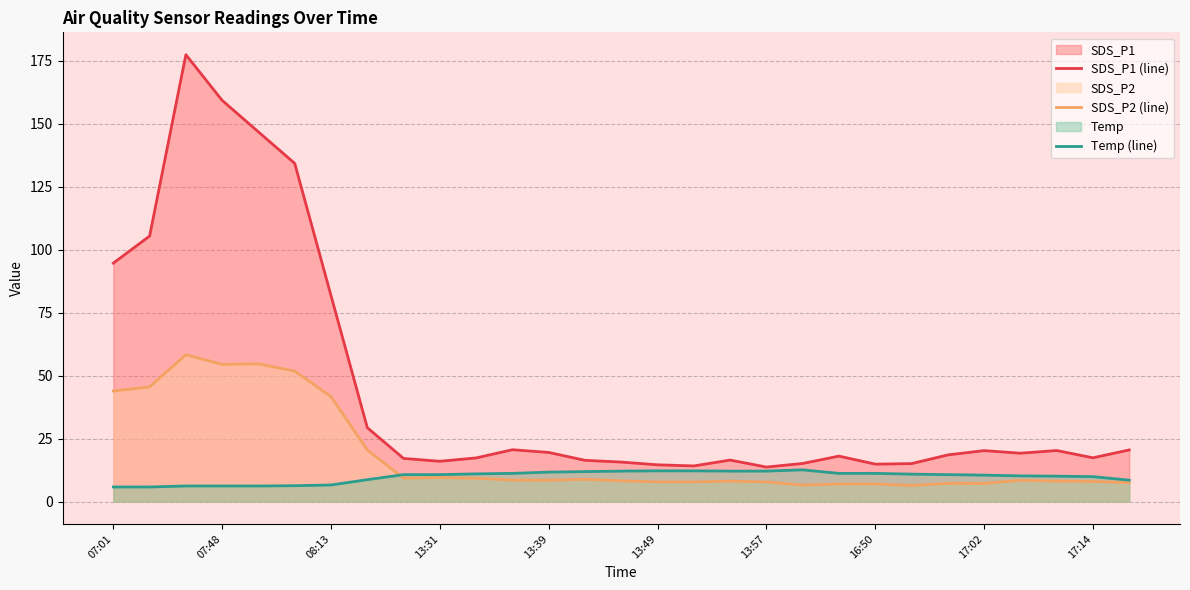

What are all the series names shown in the legend?

SDS_P1 (line), SDS_P2 (line), Temp (line)